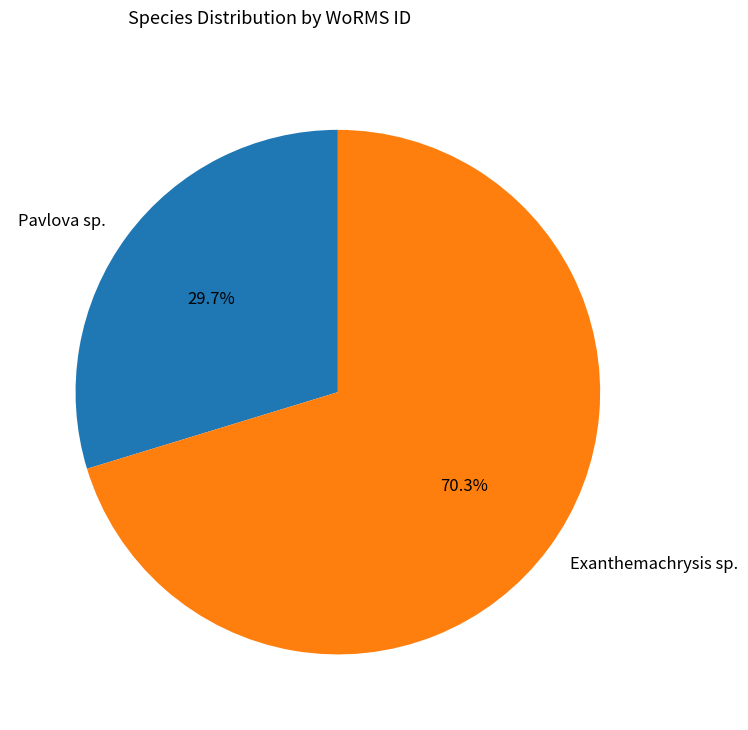

To the nearest percent, what portion does Exanthemachrysis sp. represent?

70%